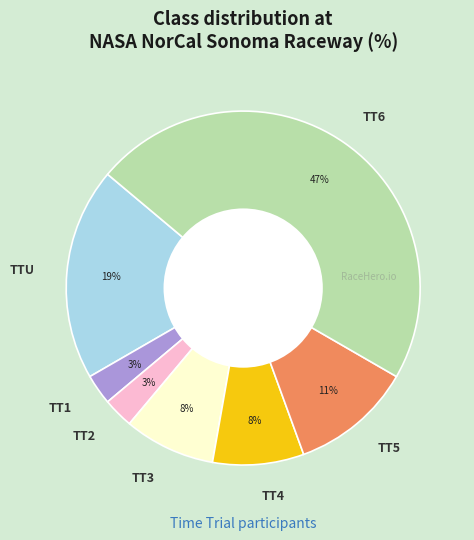

Is it true that TT6 is 38% of the pie?

False